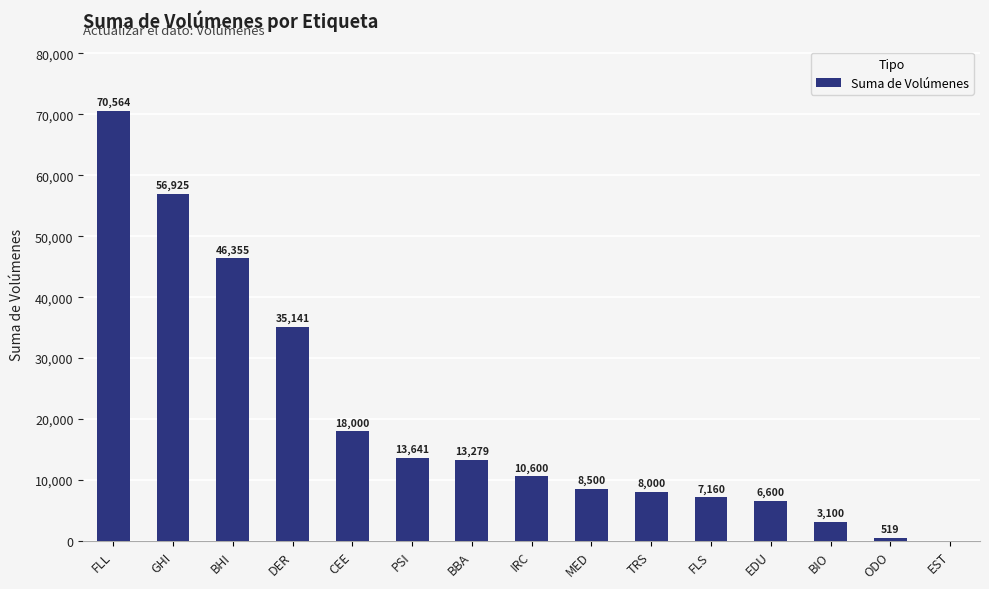

Reading left to right, what are all the values shown in this chart?

70564	56925	46355	35141	18000	13641	13279	10600	8500	8000	7160	6600	3100	519	0